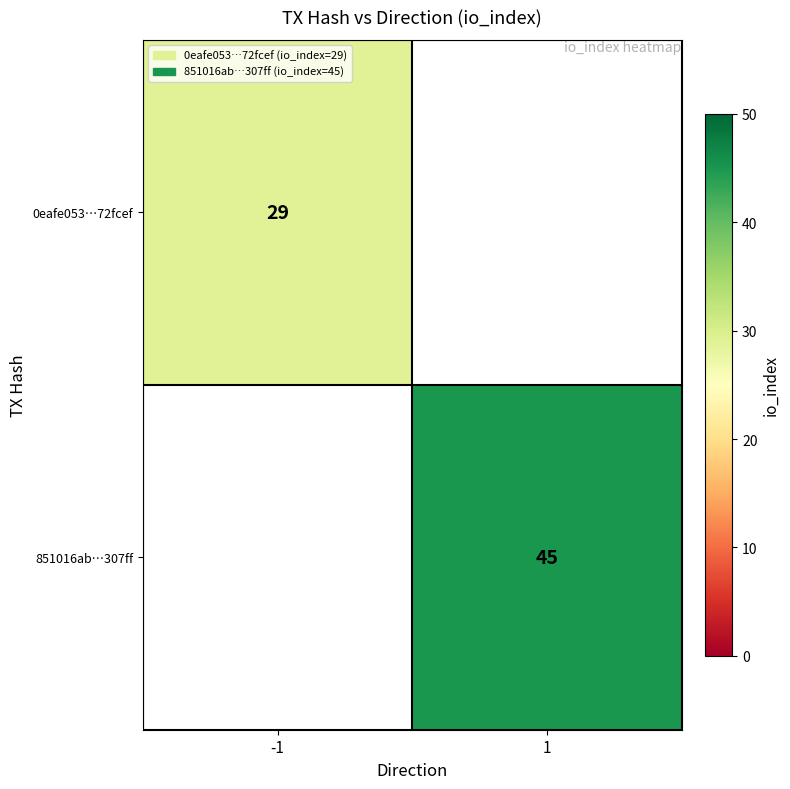

Is it true that 851016ab…307ff equals 45 at 1?

True